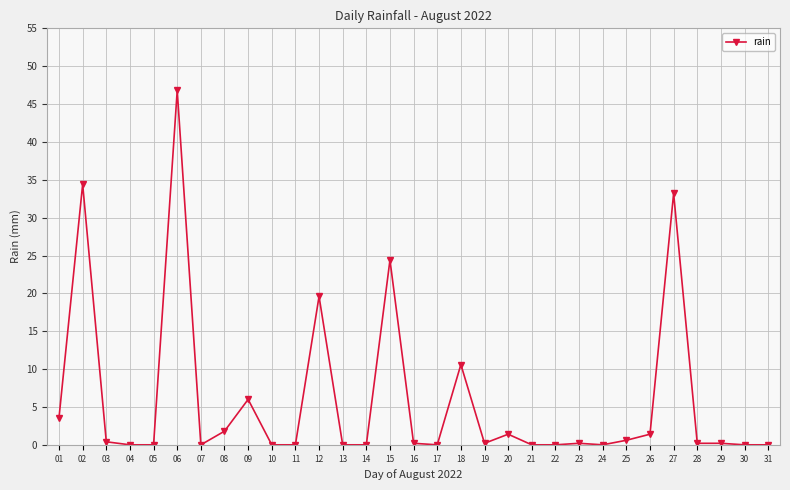

True or false: there are more than 1 points higher than both neighbors.

True